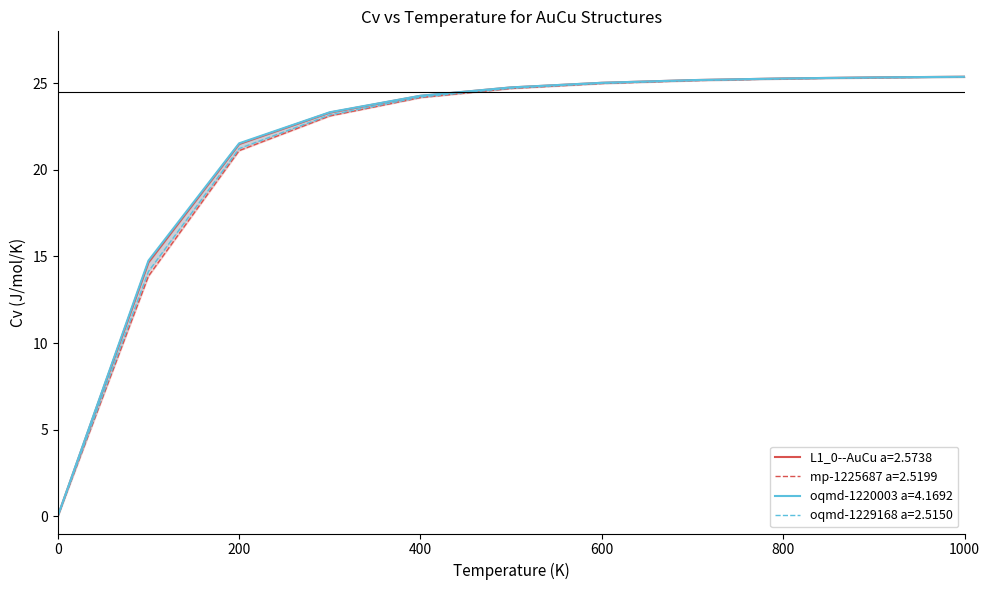

Rank the series at 1000.0 from highest to lowest value.

L1_0--AuCu a=2.5738, oqmd-1220003 a=4.1692, oqmd-1229168 a=2.5150, mp-1225687 a=2.5199